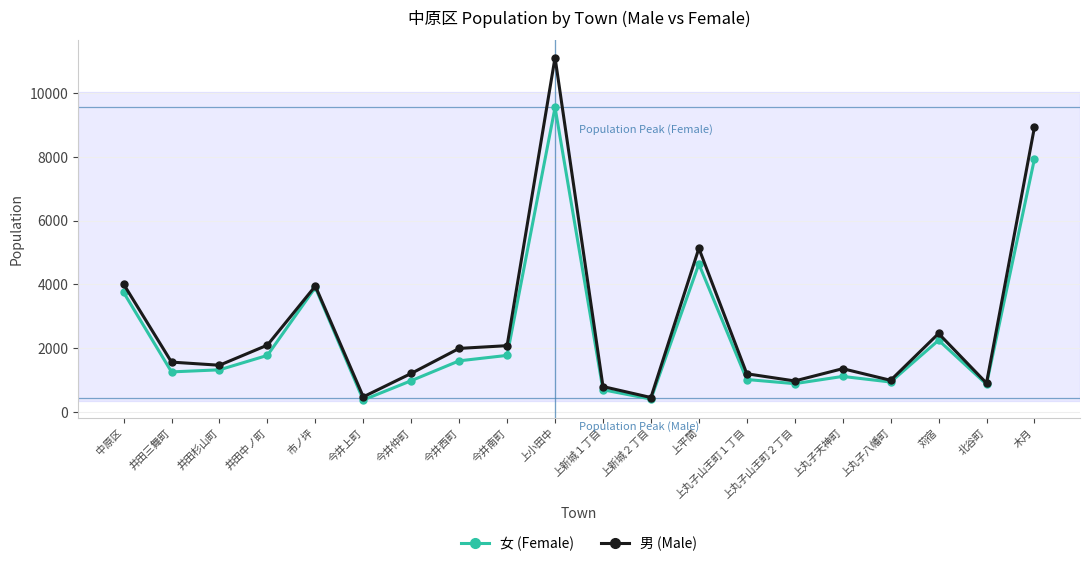

What is the maximum value for 男 (Male)?

11119